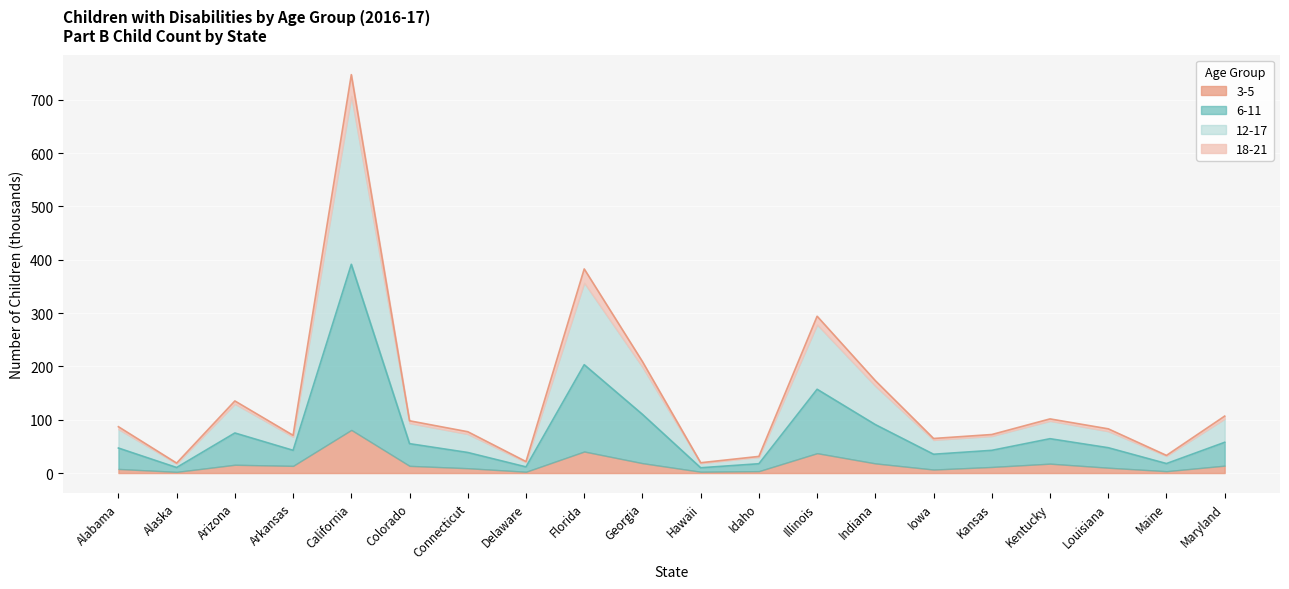

The value of 6-11 at Colorado is 128.8. True or false?

False